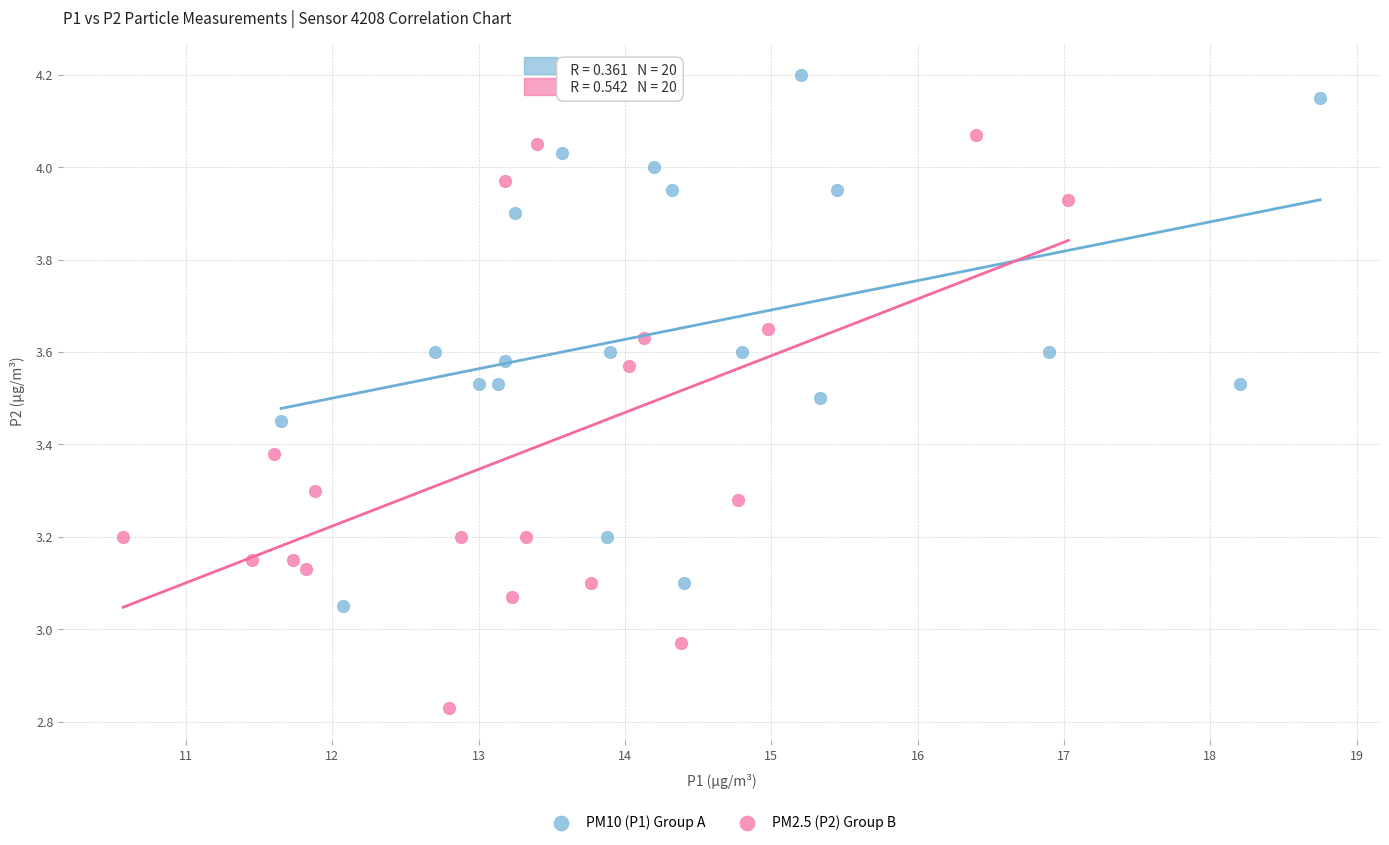

Which series contains the highest Y value?

PM10 (P1) Group A